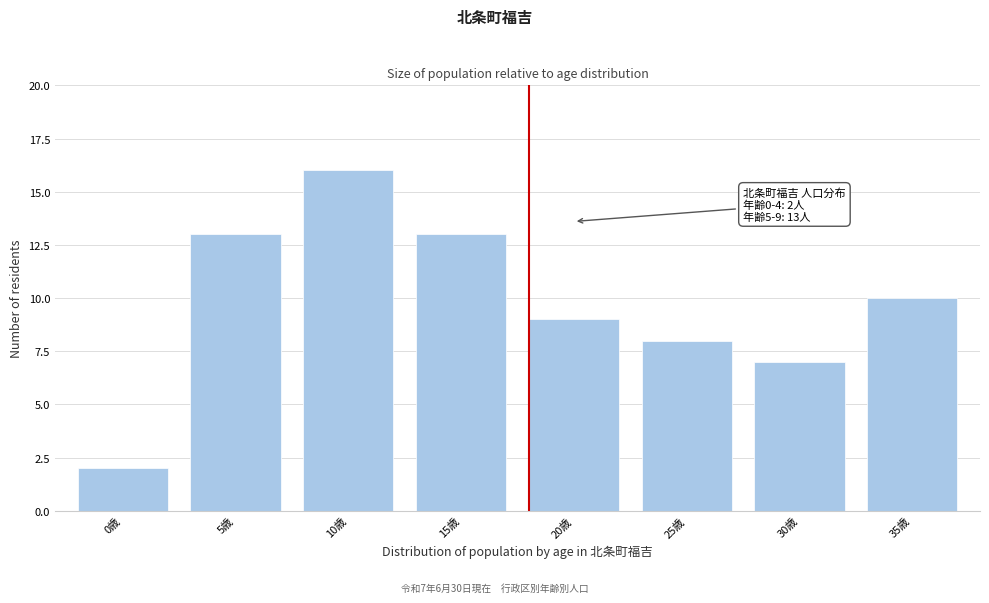

Reading left to right, list all the values displayed in this chart.

2	13	16	13	9	8	7	10